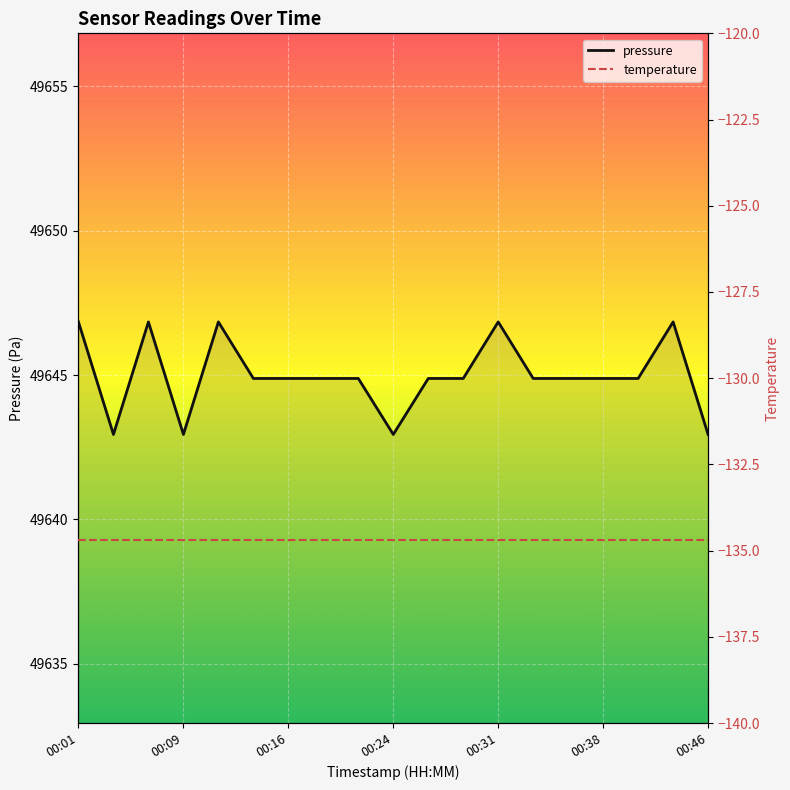

Is it true that pressure equals 77462.2 at 00:24?

False